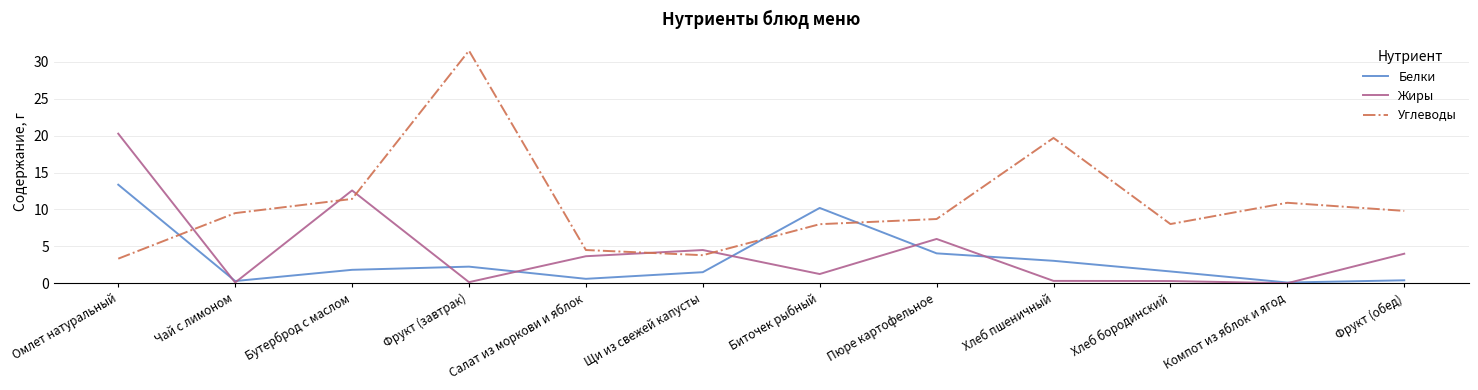

What are all the series names shown in the legend?

Белки, Жиры, Углеводы